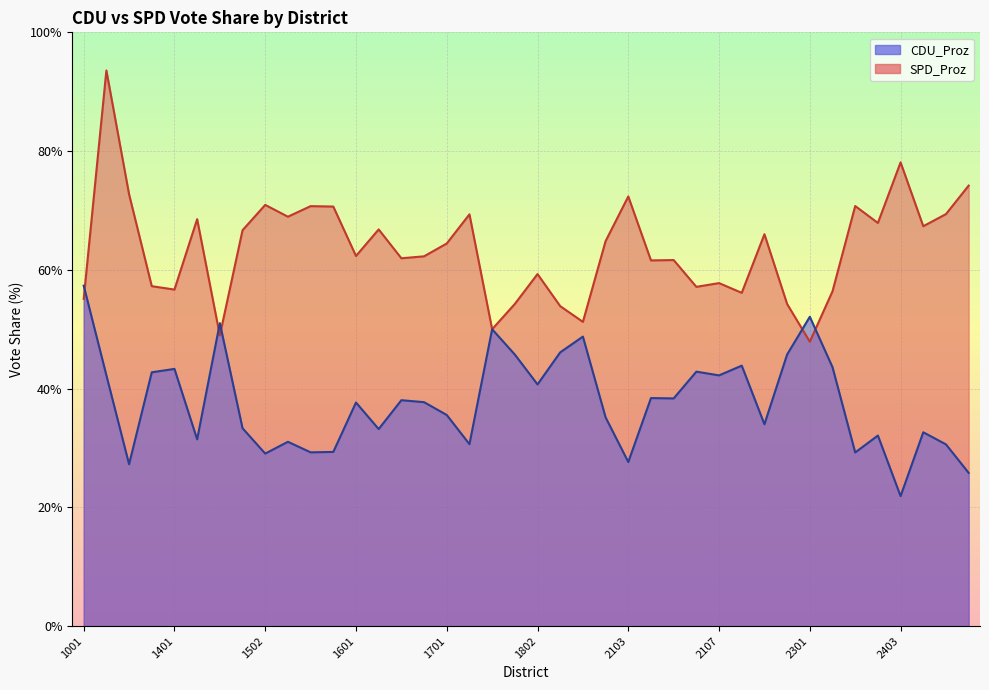

Which series has the largest total across all categories?

SPD_Proz